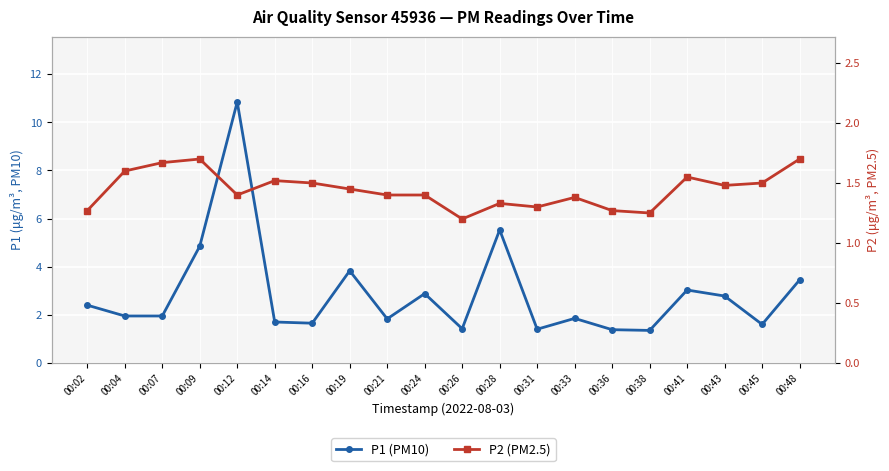

Reading right to left, transcribe all the data shown in this chart.

P1 (PM10): 00:48=3.5	00:45=1.6	00:43=2.8	00:41=3.0	00:38=1.4	00:36=1.4	00:33=1.9	00:31=1.4	00:28=5.5	00:26=1.4	00:24=2.9	00:21=1.8	00:19=3.8	00:16=1.6	00:14=1.7	00:12=10.8	00:09=4.8	00:07=1.9	00:04=1.9	00:02=2.4
P2 (PM2.5): 00:48=1.7	00:45=1.5	00:43=1.5	00:41=1.6	00:38=1.2	00:36=1.3	00:33=1.4	00:31=1.3	00:28=1.3	00:26=1.2	00:24=1.4	00:21=1.4	00:19=1.4	00:16=1.5	00:14=1.5	00:12=1.4	00:09=1.7	00:07=1.7	00:04=1.6	00:02=1.3